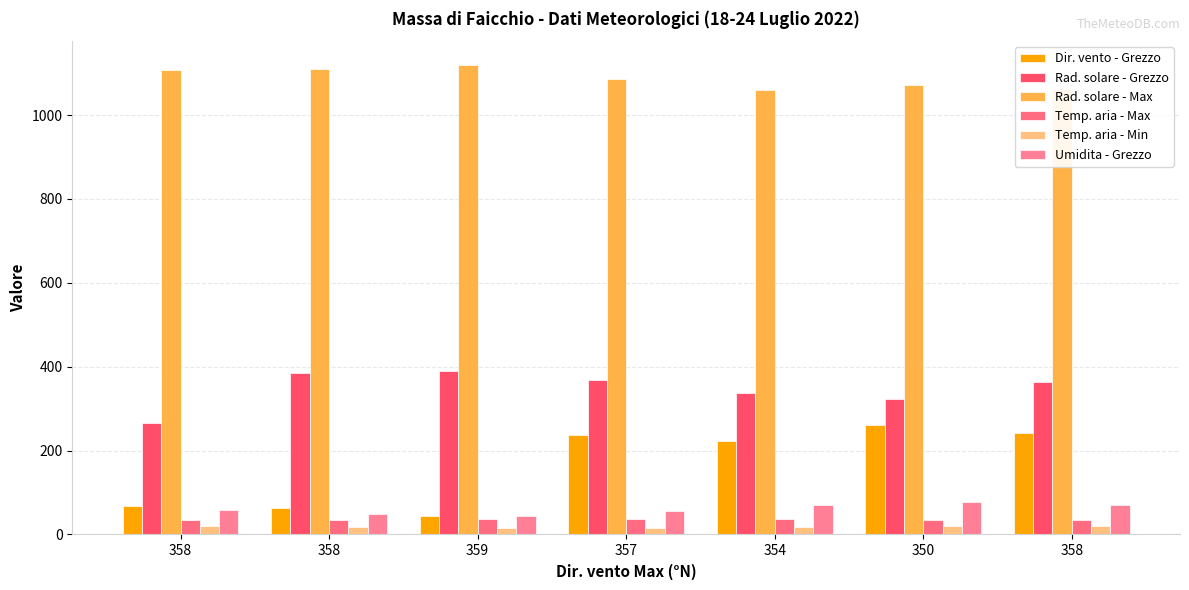

What is the average value of the Temp. aria - Max series?

35.4